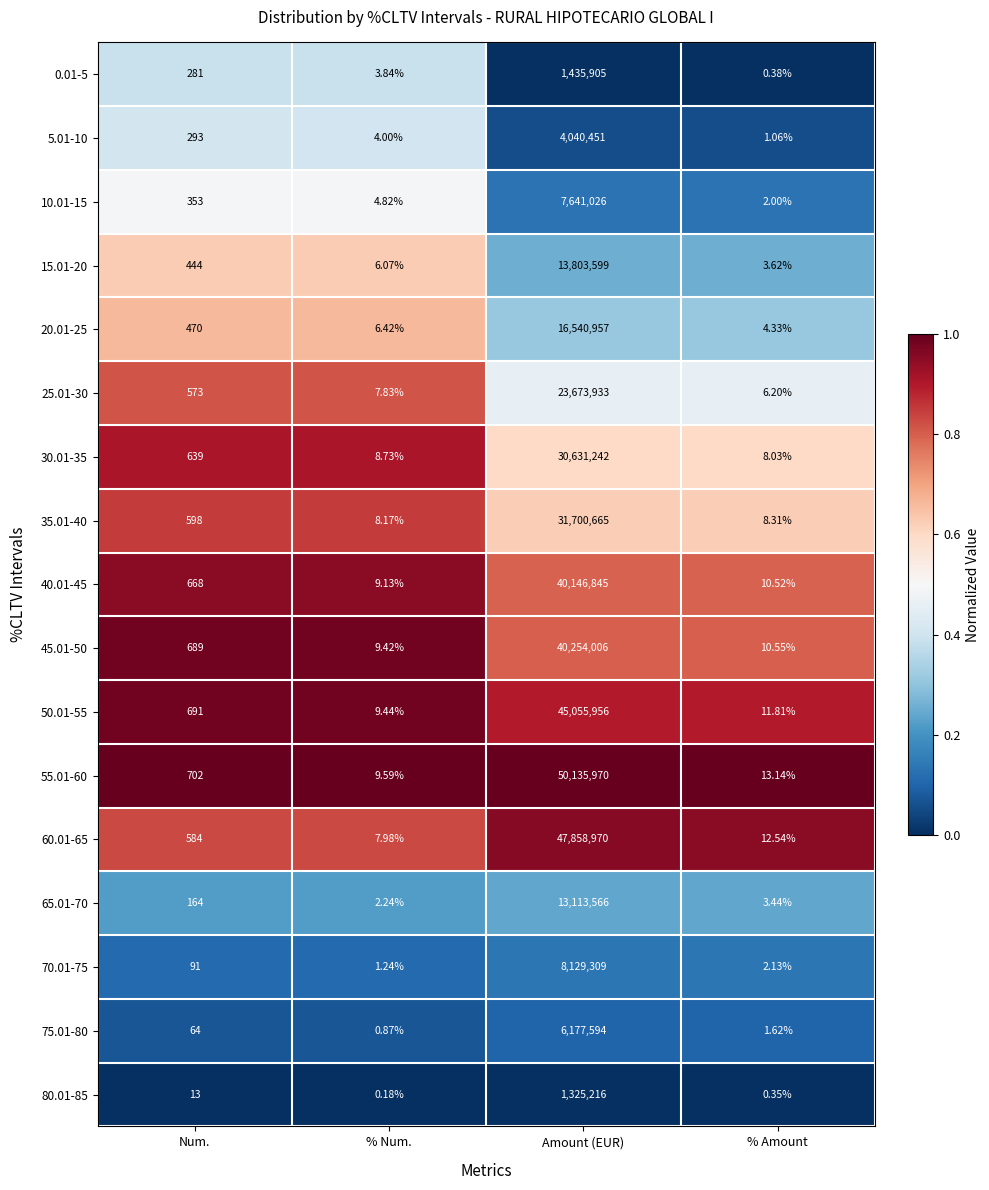

Which category has the highest value across all series?

Amount (EUR)